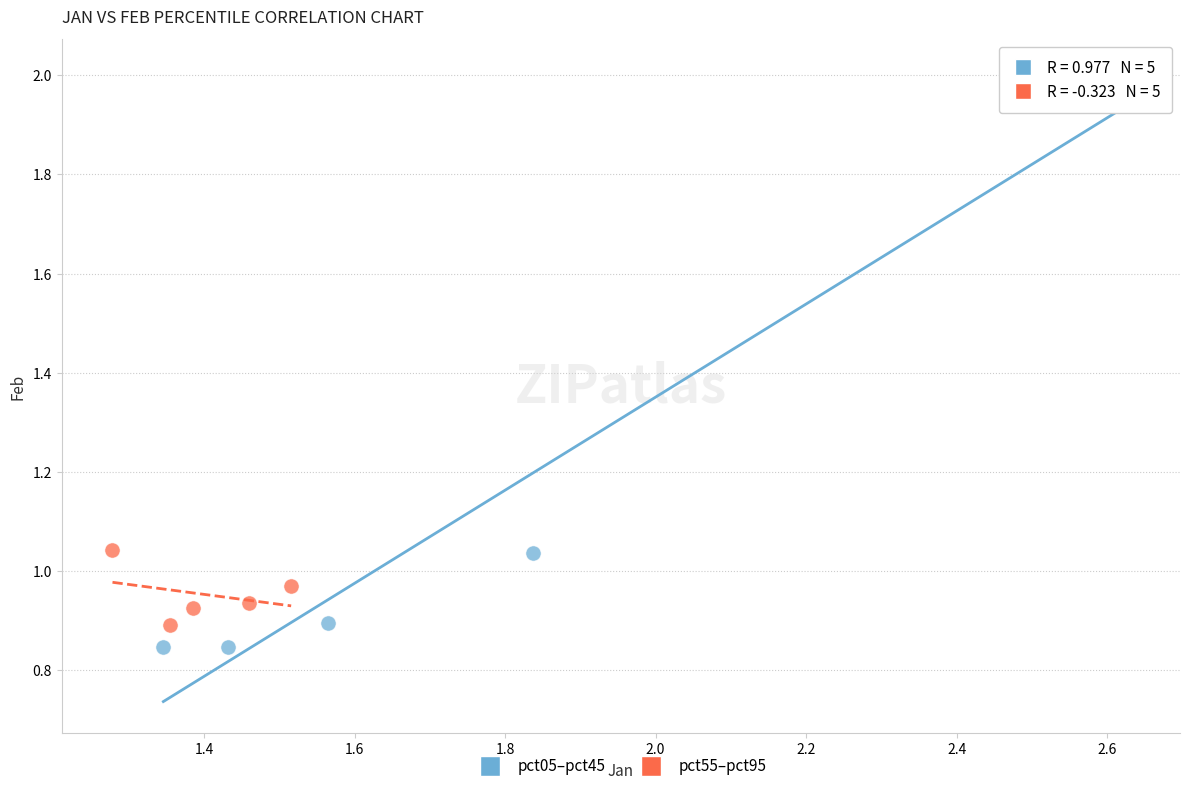

Which series contains the lowest Y value?

pct05–pct45